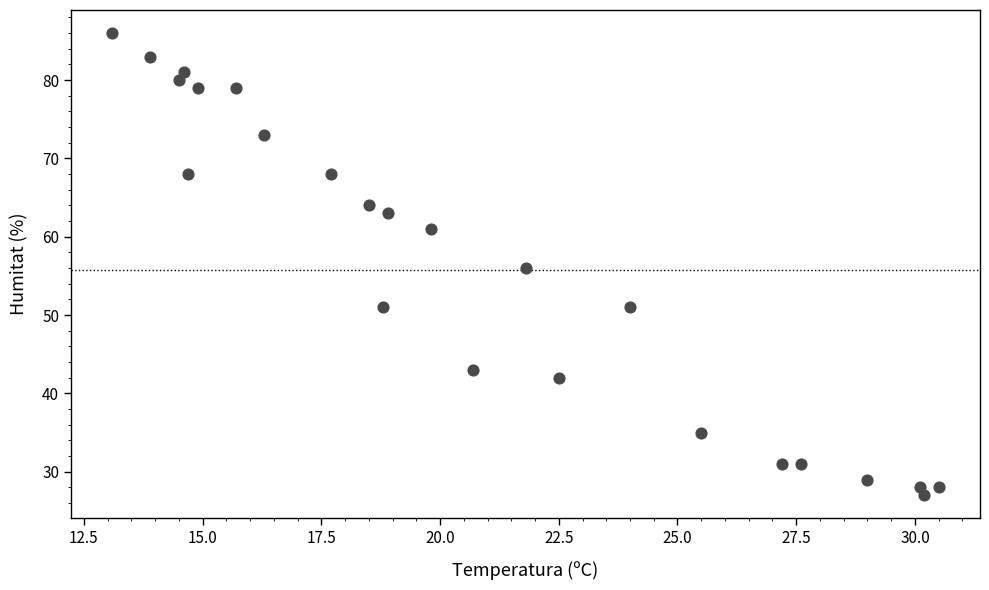

What is the range of Y values (max minus min)?

59